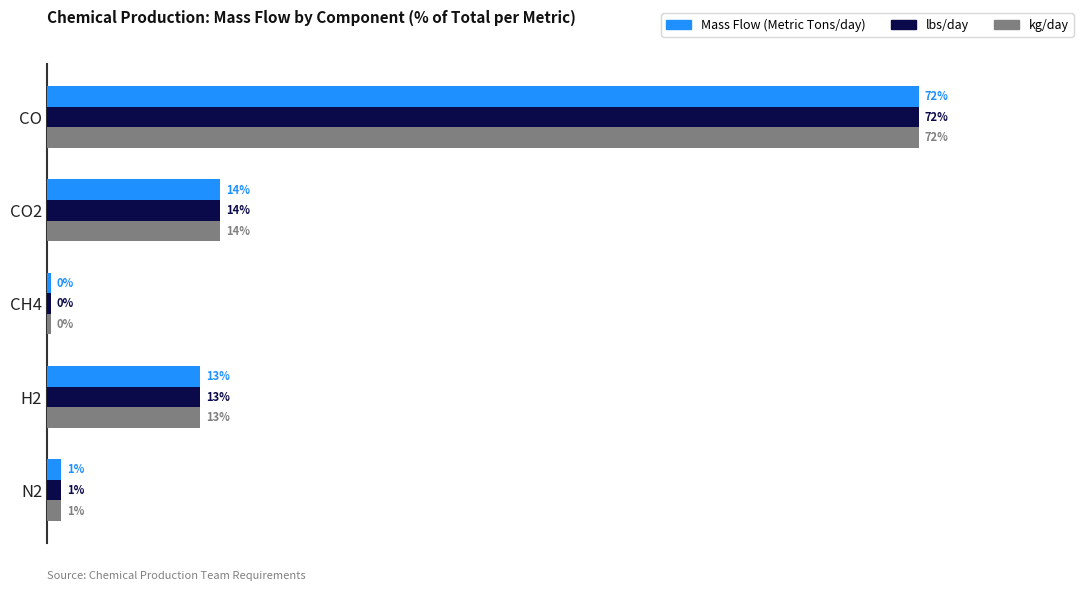

What are all the series names shown in the legend?

Mass Flow (Metric Tons/day), lbs/day, kg/day